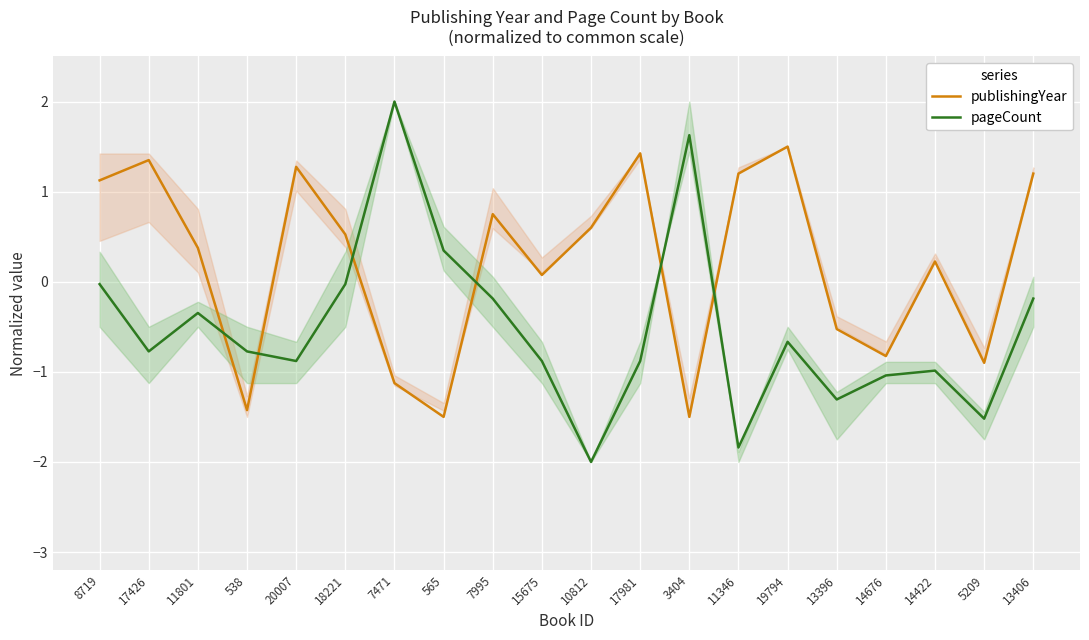

What is the spread (max minus min) of values at 11346?

3.0